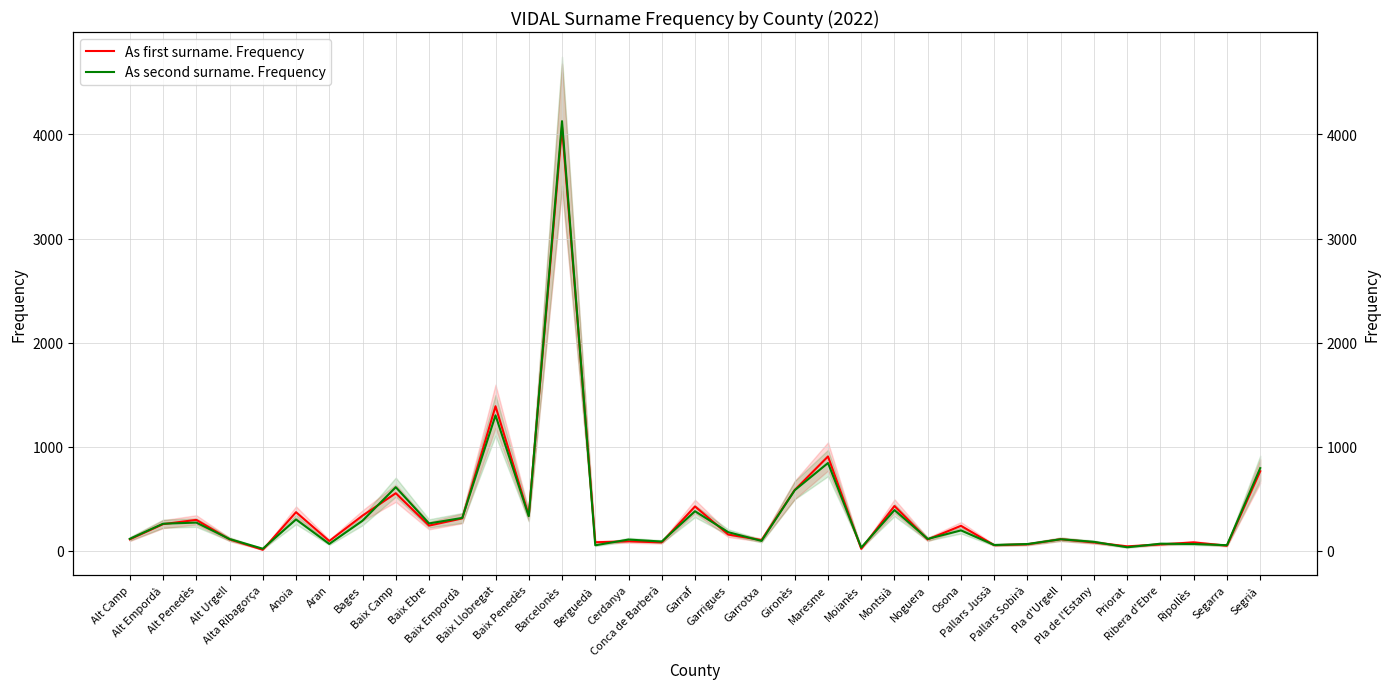

What is the maximum value shown in the chart?

4127